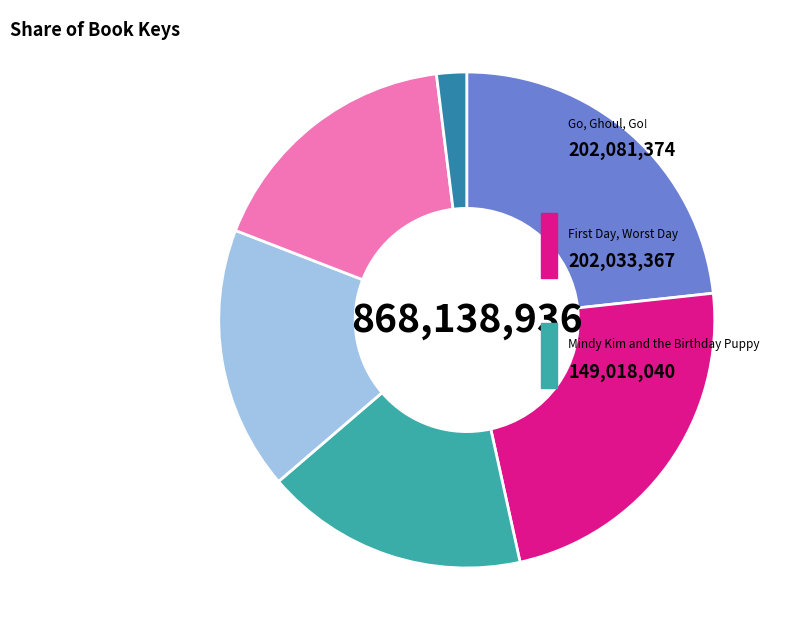

Does any single category account for the majority?

No